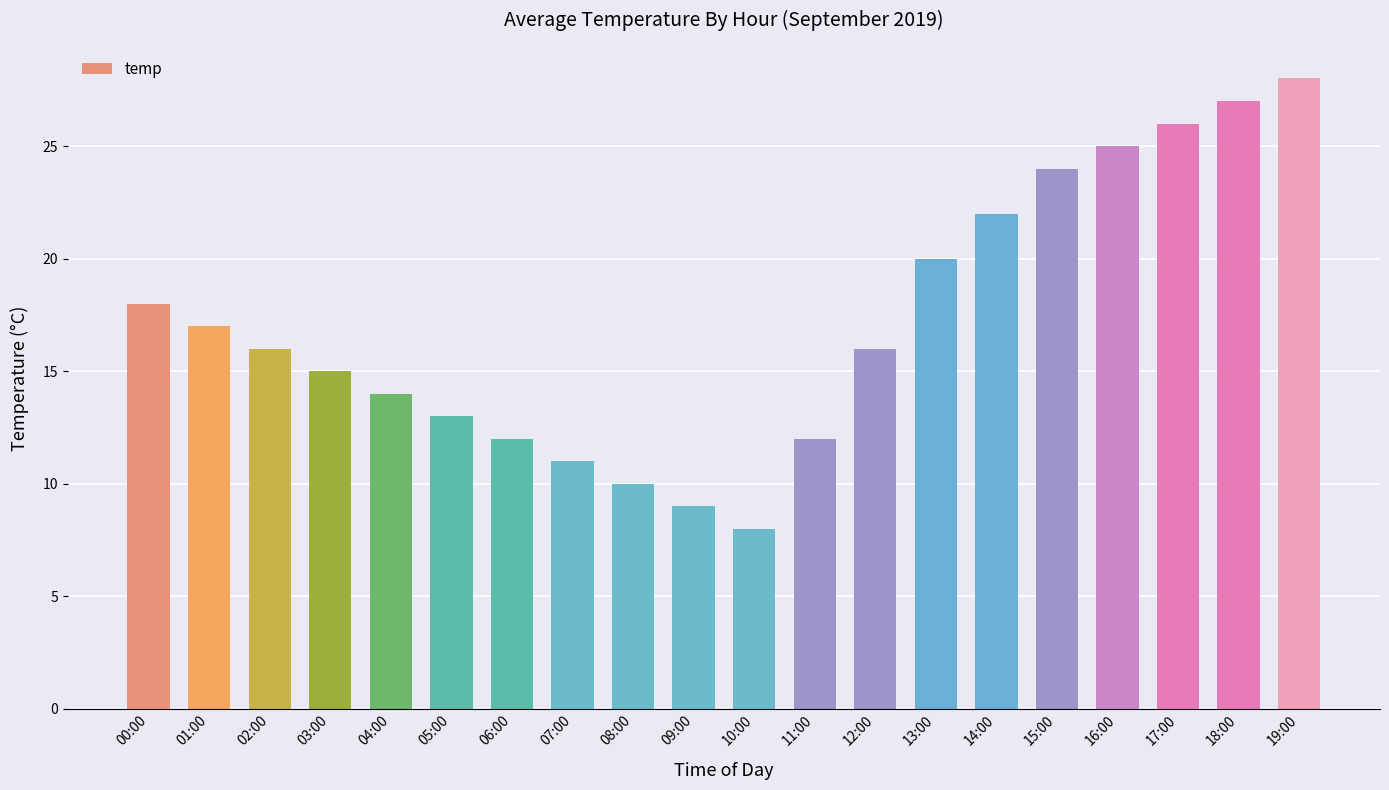

Reading left to right, list all the values displayed in this chart.

00:00=18	01:00=17	02:00=16	03:00=15	04:00=14	05:00=13	06:00=12	07:00=11	08:00=10	09:00=9	10:00=8	11:00=12	12:00=16	13:00=20	14:00=22	15:00=24	16:00=25	17:00=26	18:00=27	19:00=28